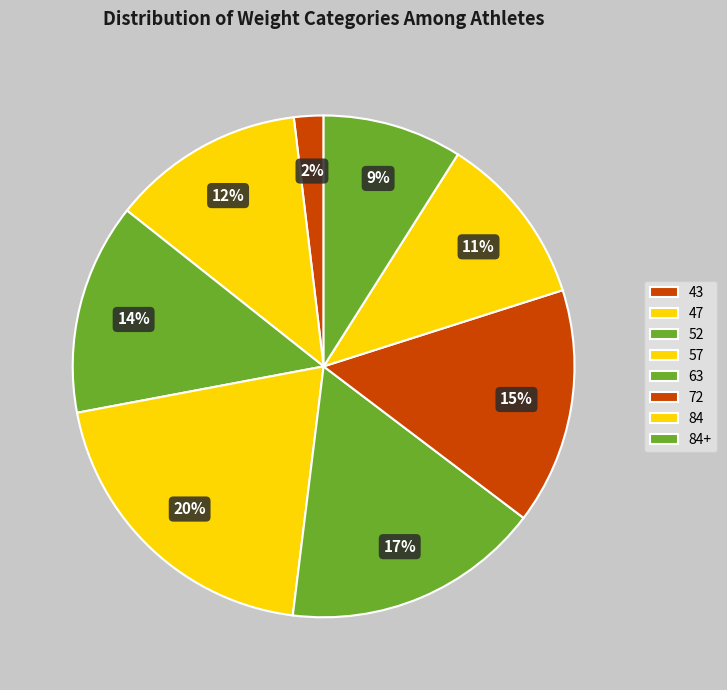

Rank the categories by value from lowest to highest.

43, 84+, 84, 47, 52, 72, 63, 57